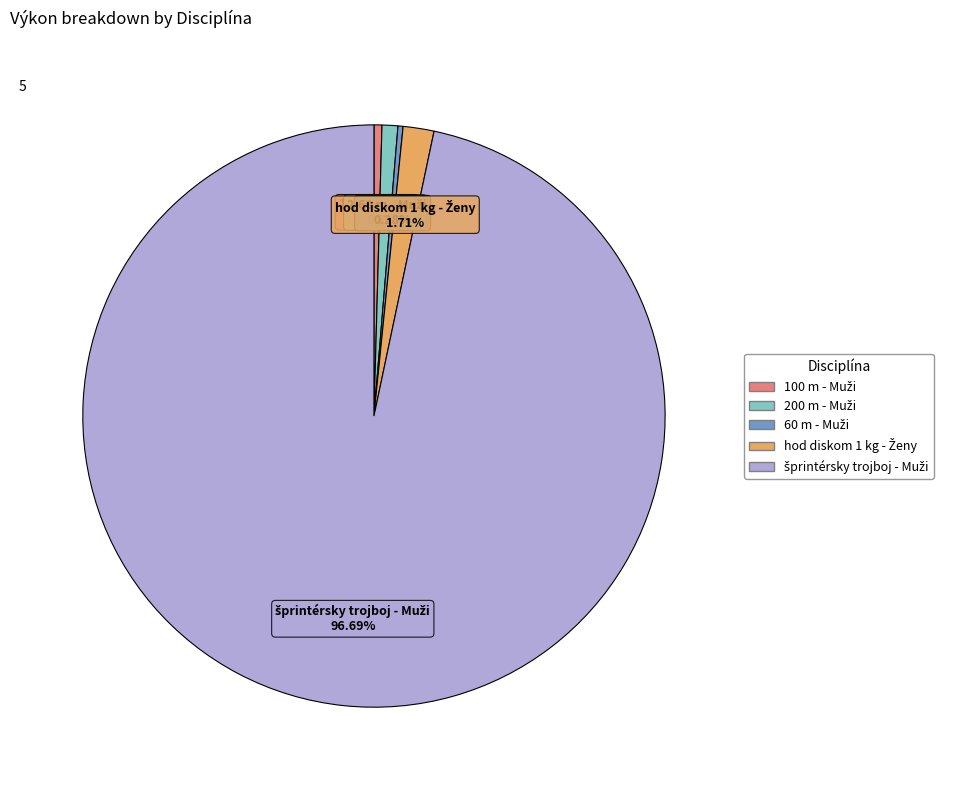

Count the number of slices in the pie.

5